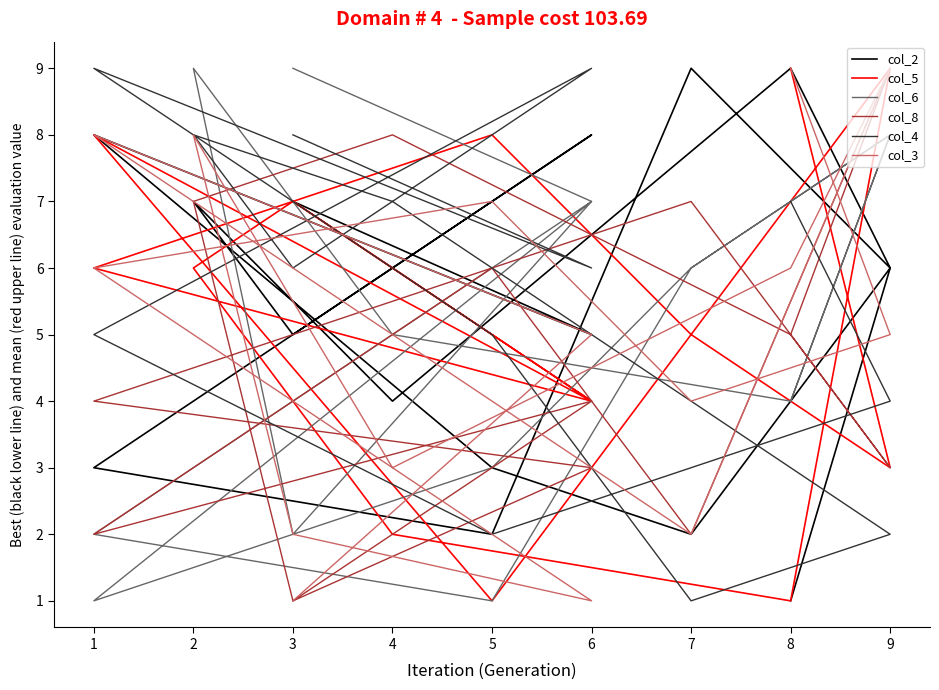

What is the spread (max minus min) of values at 3?

8